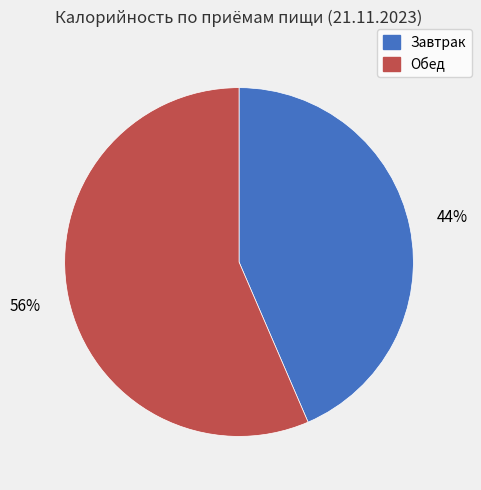

To the nearest percent, what portion does Завтрак represent?

44%